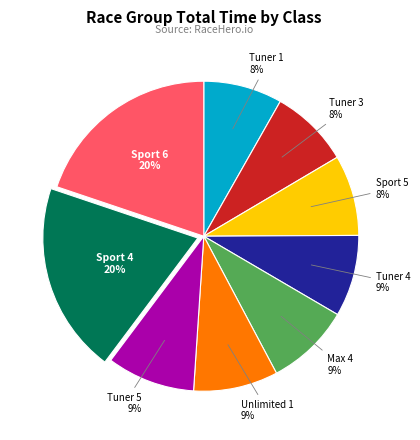

Does any single category account for the majority?

No